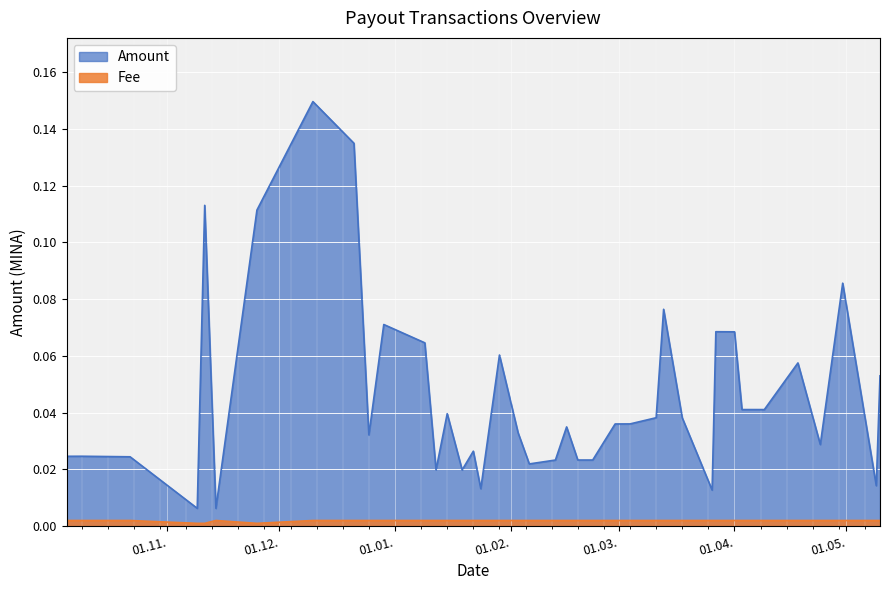

What is the label of the 14th point from the left?

2024-01-13